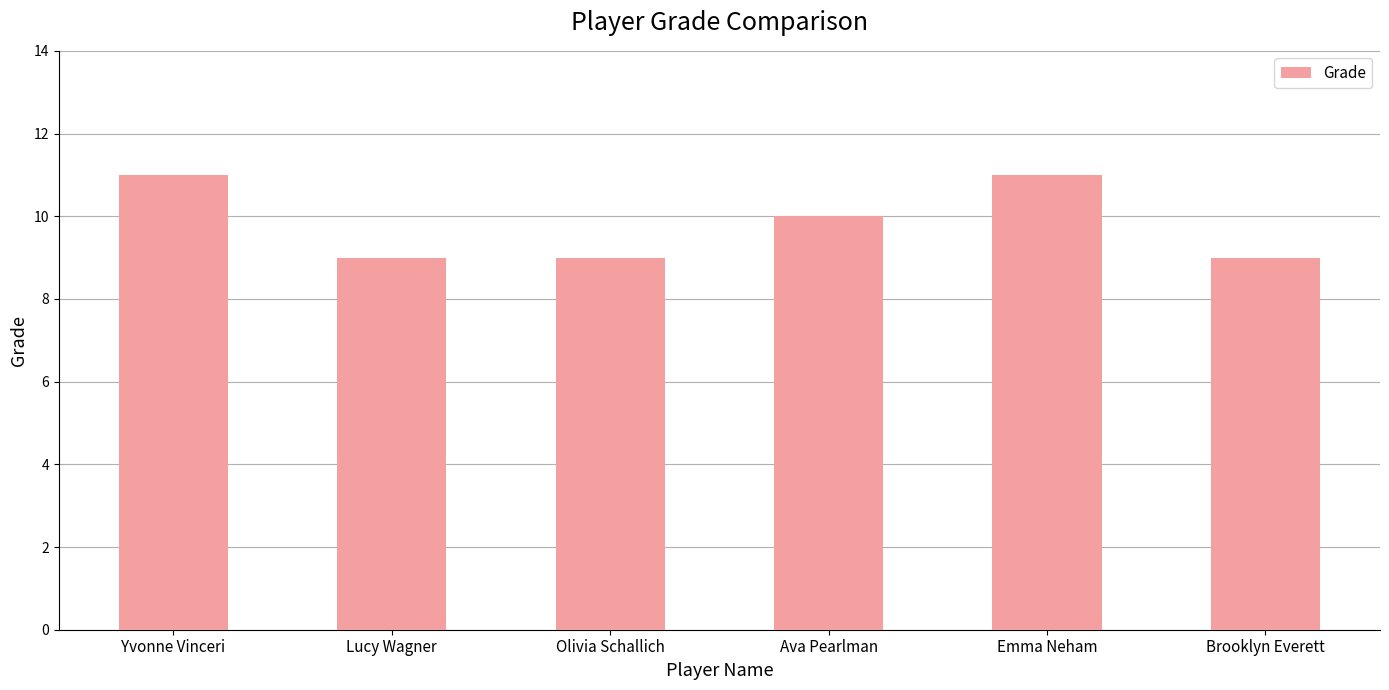

What is the difference between the second highest and second lowest values?

2